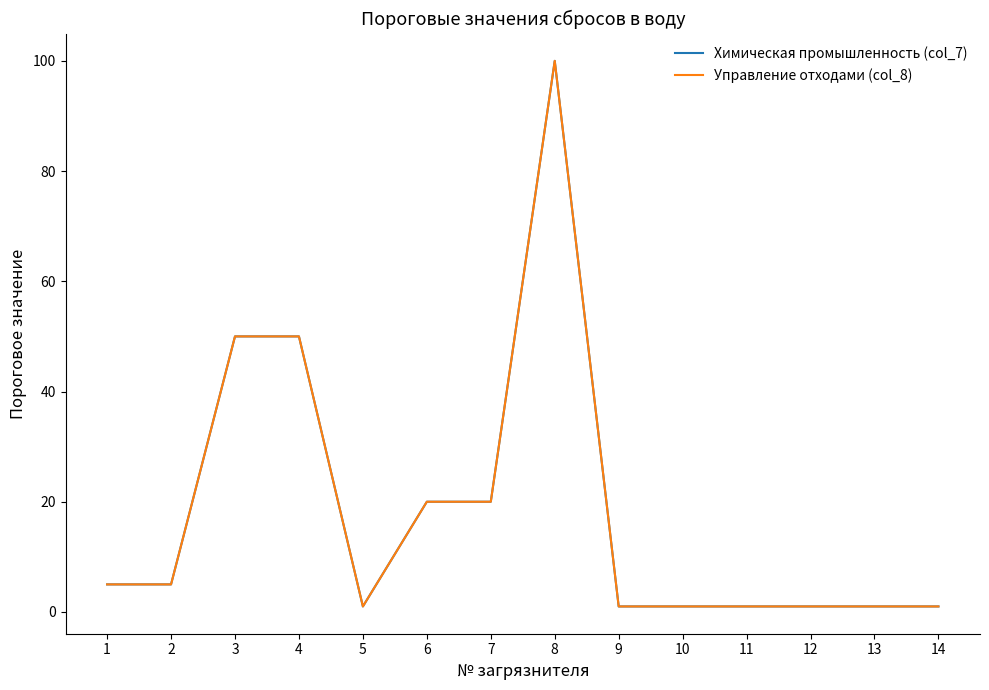

Reading left to right, list all the values displayed in this chart.

Химическая промышленность (col_7): 1=5	2=5	3=50	4=50	5=1	6=20	7=20	8=100	9=1	10=1	11=1	12=1	13=1	14=1
Управление отходами (col_8): 1=5	2=5	3=50	4=50	5=1	6=20	7=20	8=100	9=1	10=1	11=1	12=1	13=1	14=1